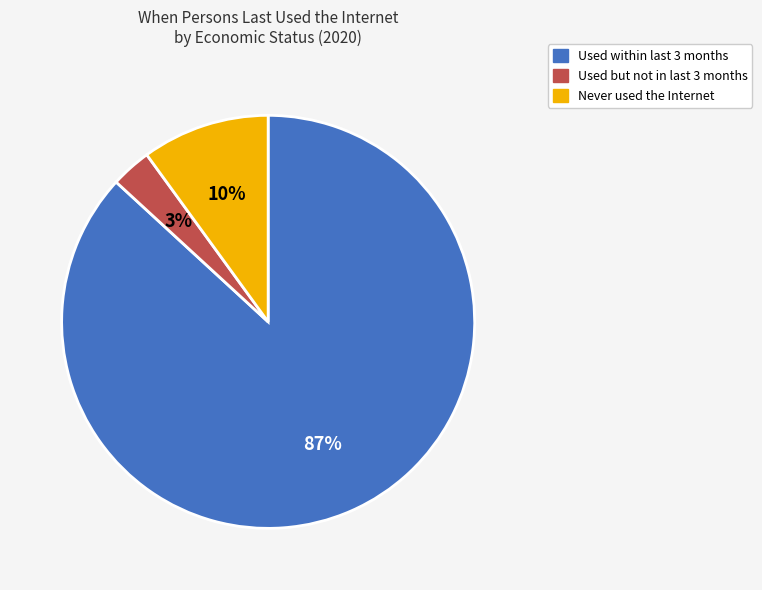

To the nearest percent, what is the difference between the largest and smallest slice percentages?

84%